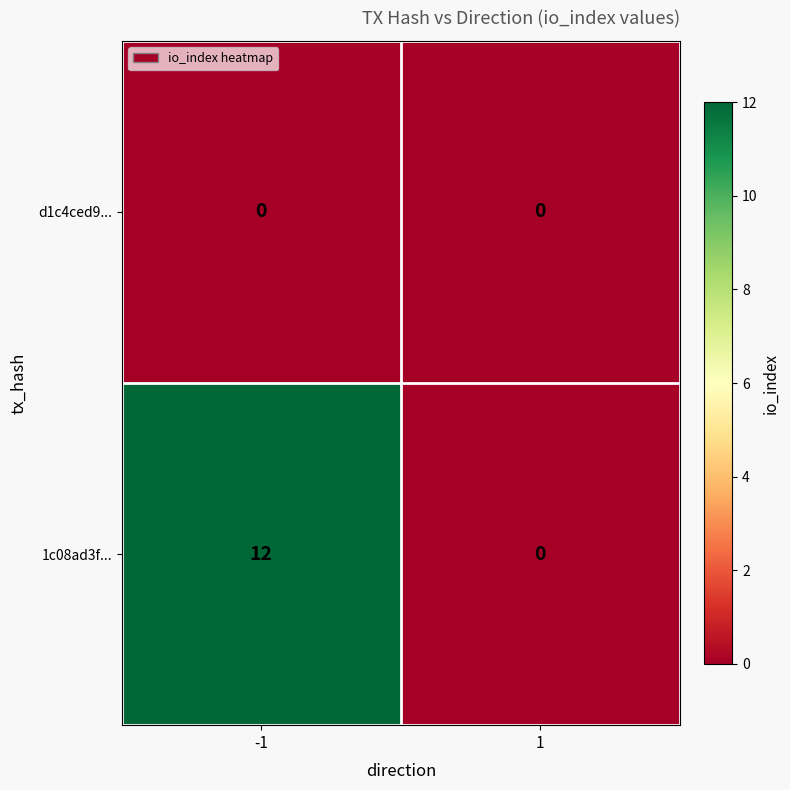

Rank the series by their maximum value, from highest to lowest.

1c08ad3f..., d1c4ced9...